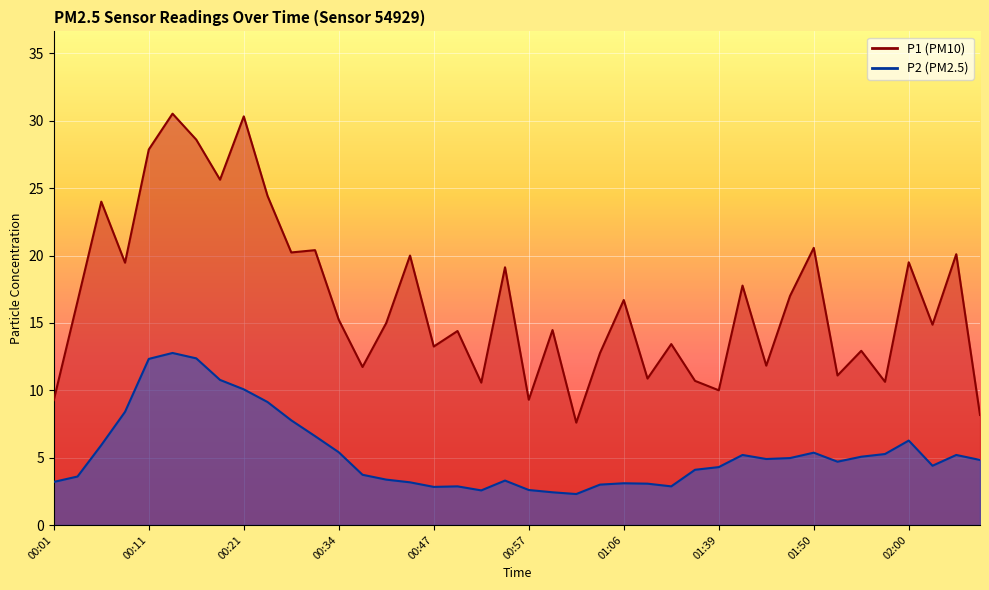

What is the difference between the second highest and second lowest values in the P2 series?

9.9